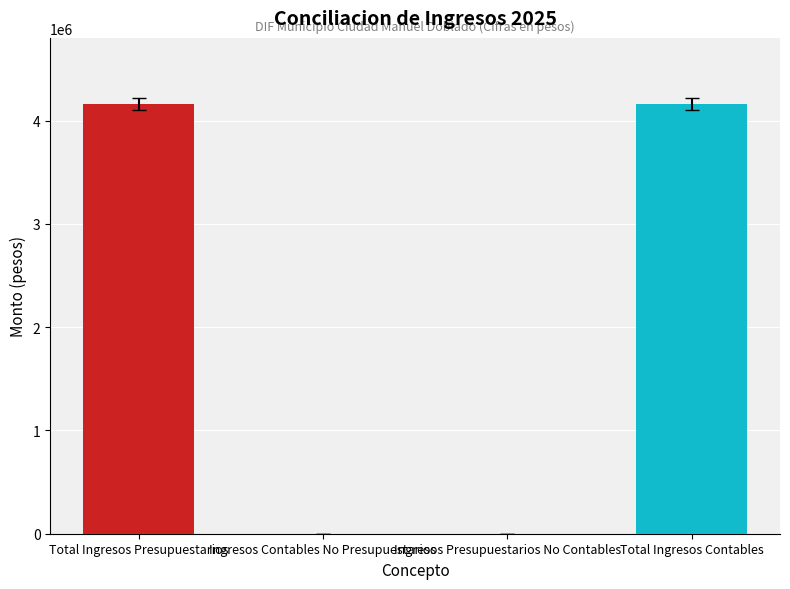

What is the greatest value displayed?

4159846.0